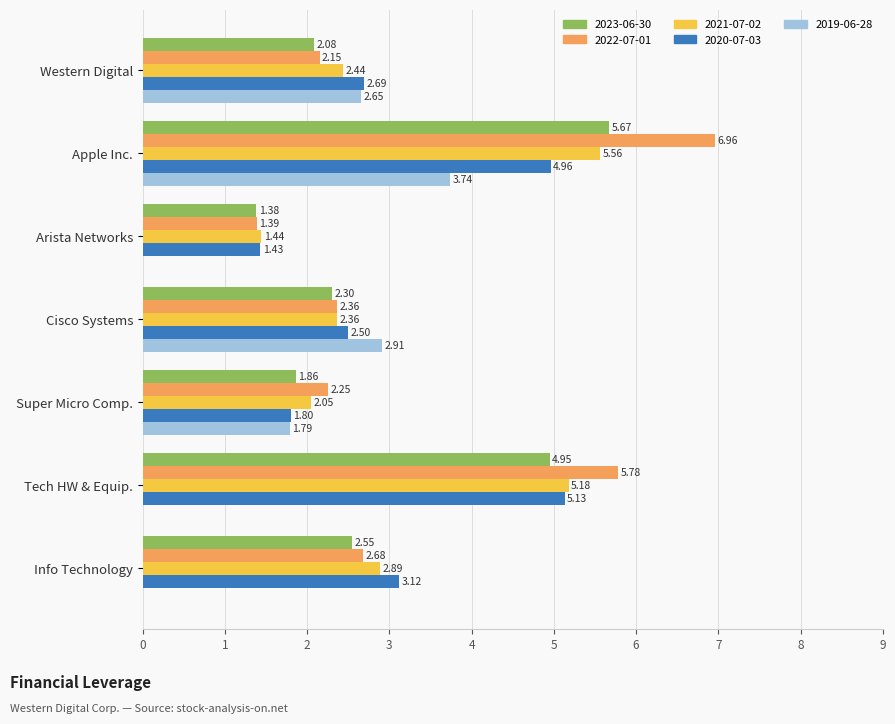

At which category is the sum across all series the highest?

Apple Inc.